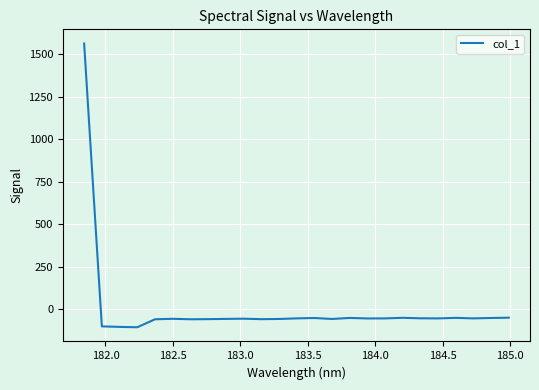

What is the minimum value shown in the chart?

-106.2